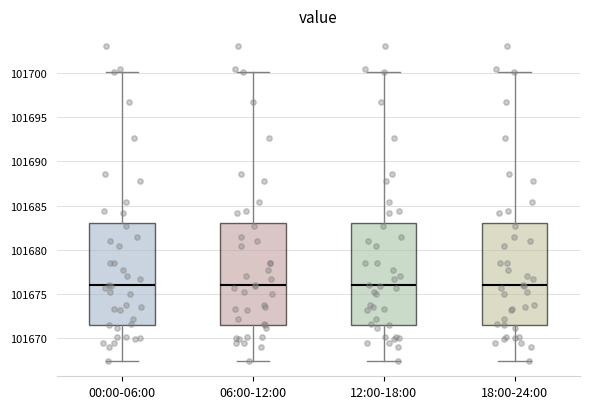

Where does the median line of the box for 06:00-12:00 sit on the y-axis? The values are not printed on the chart, so give them approximately, as read against the axis.

101676.0